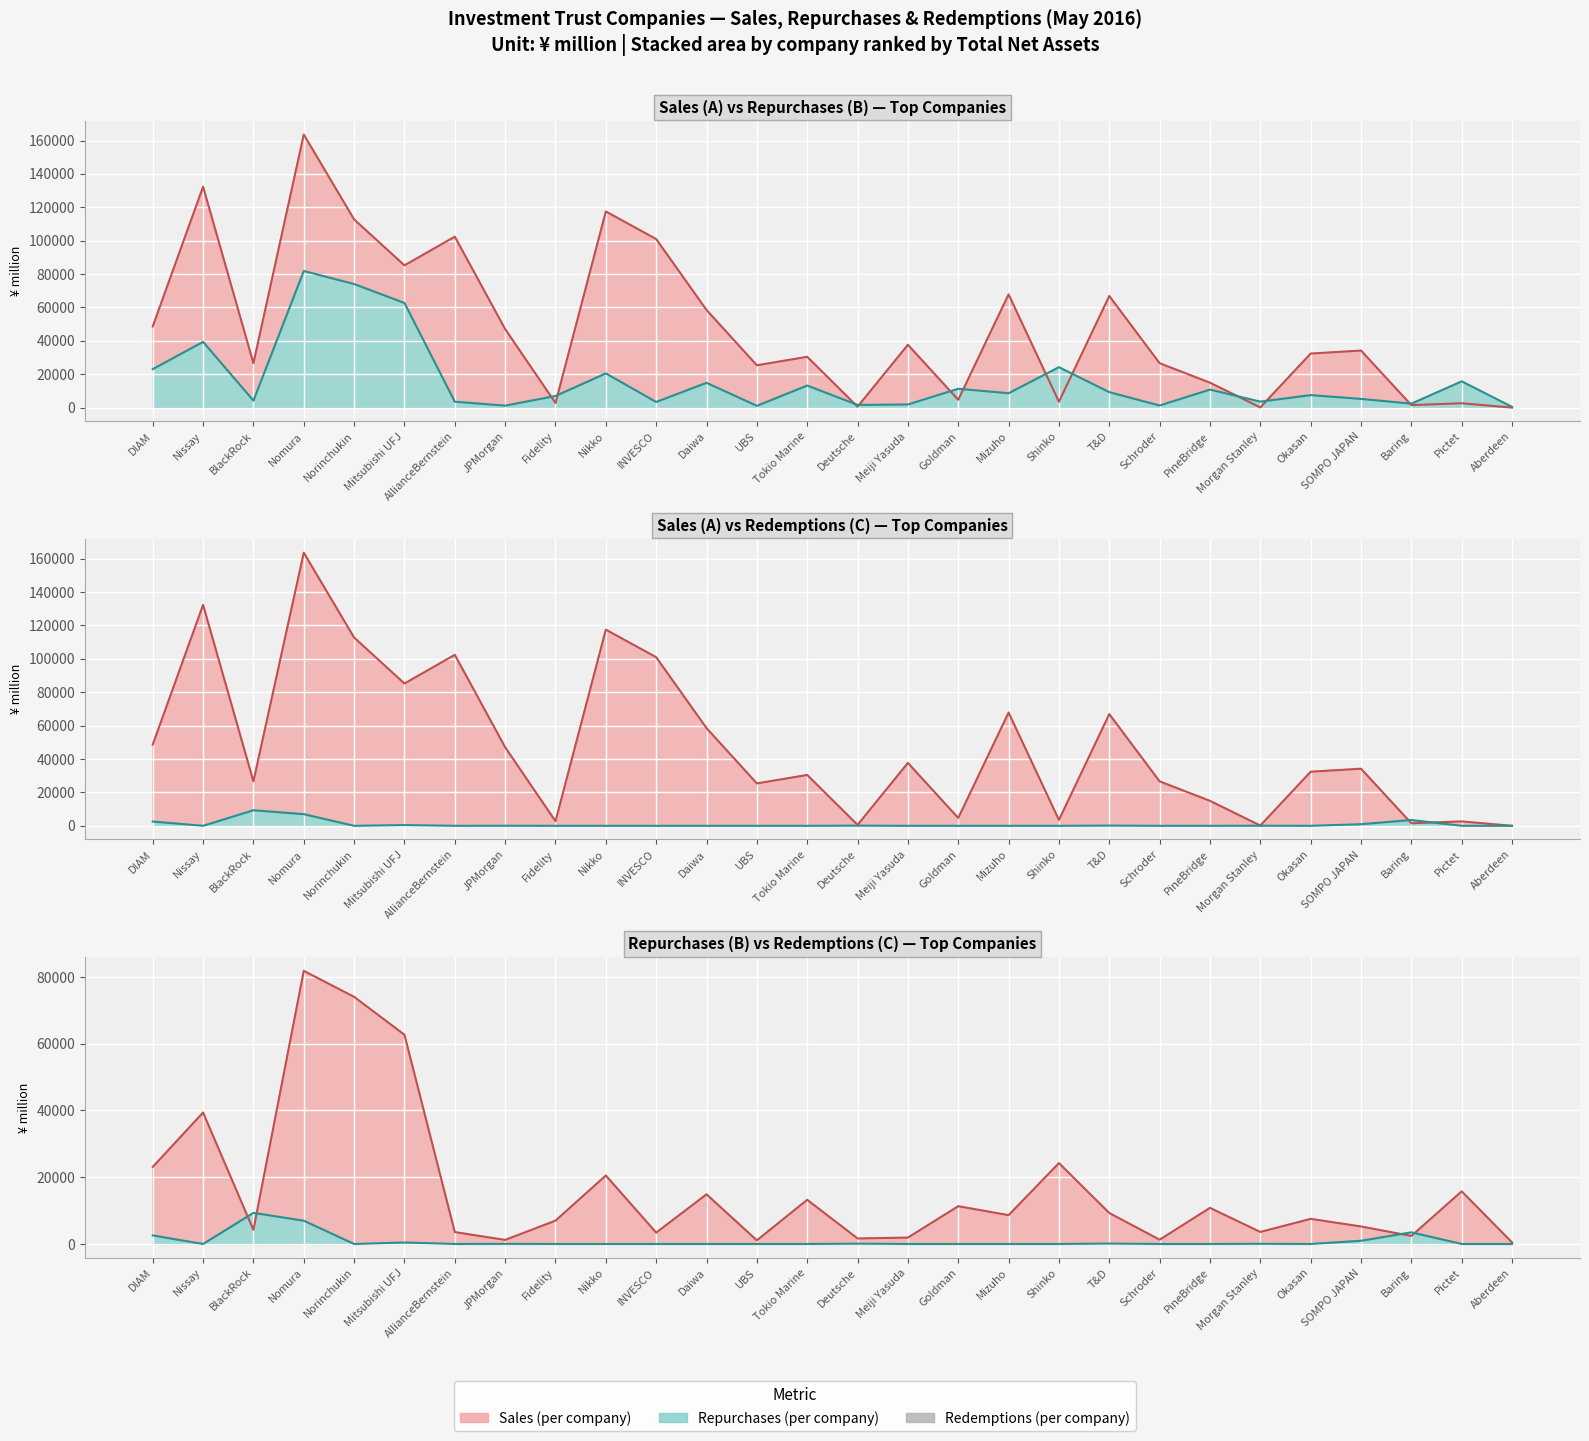

What is the difference between the maximum and minimum values in the Sales (¥ million) (line) series?

163596